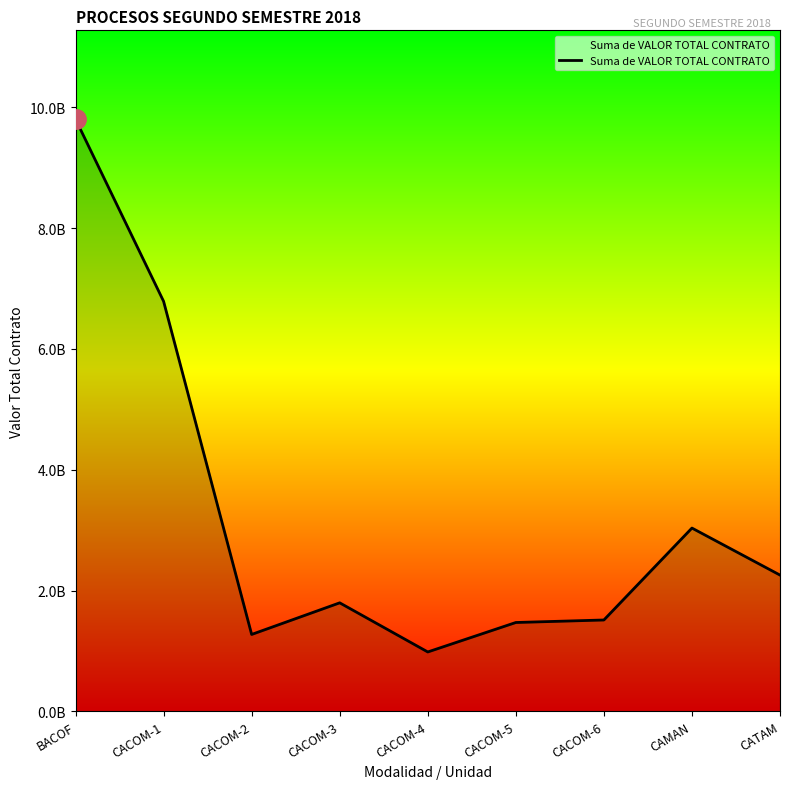

Is this an area chart (filled region under the line)?

Yes